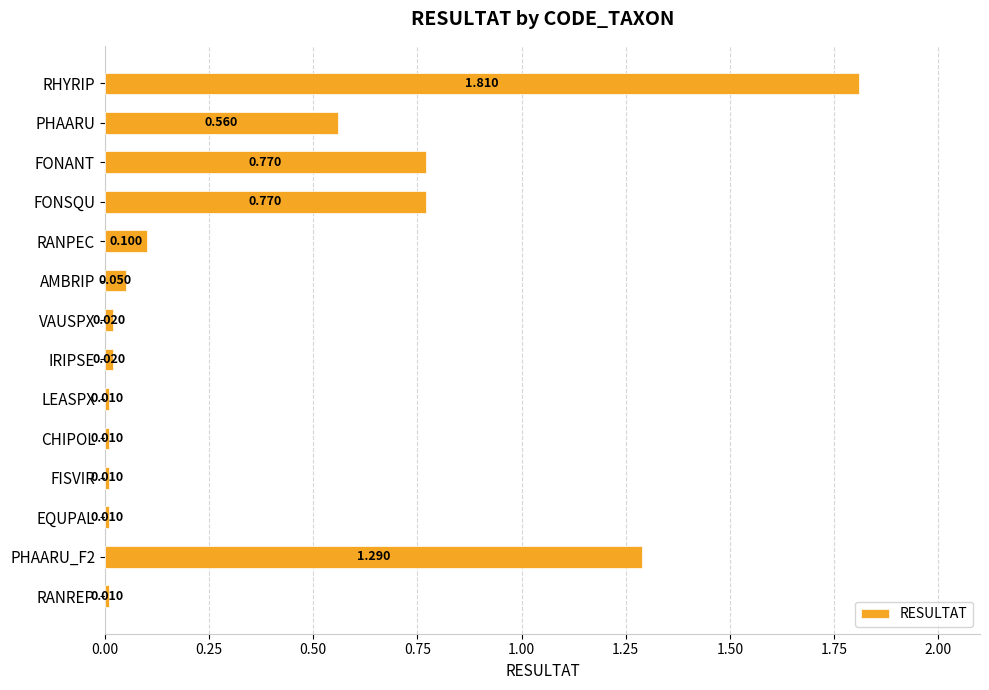

Which label corresponds to the largest value in the chart?

RHYRIP